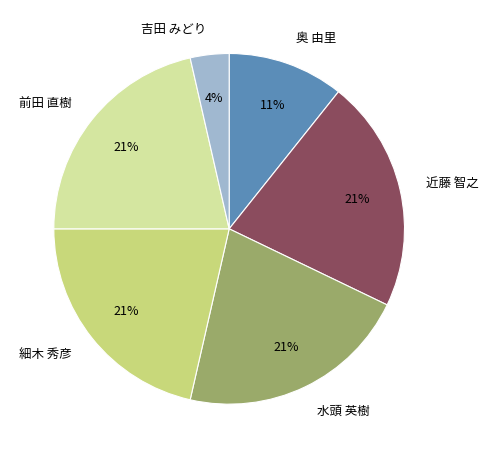

What is the smallest slice in the pie chart?

吉田 みどり